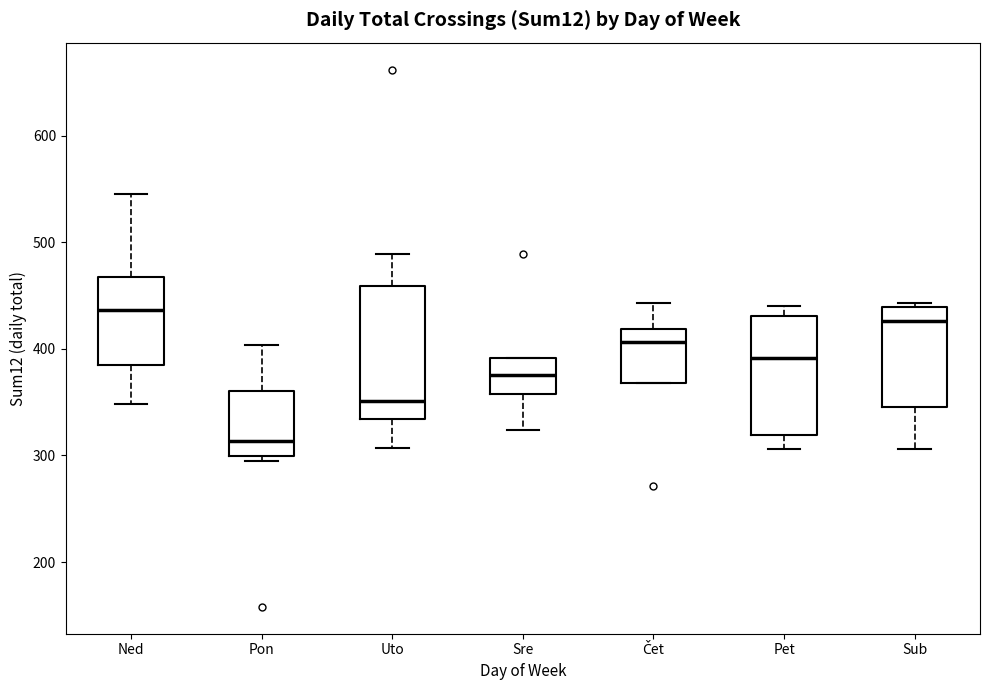

Which box's median line is the highest?

Ned